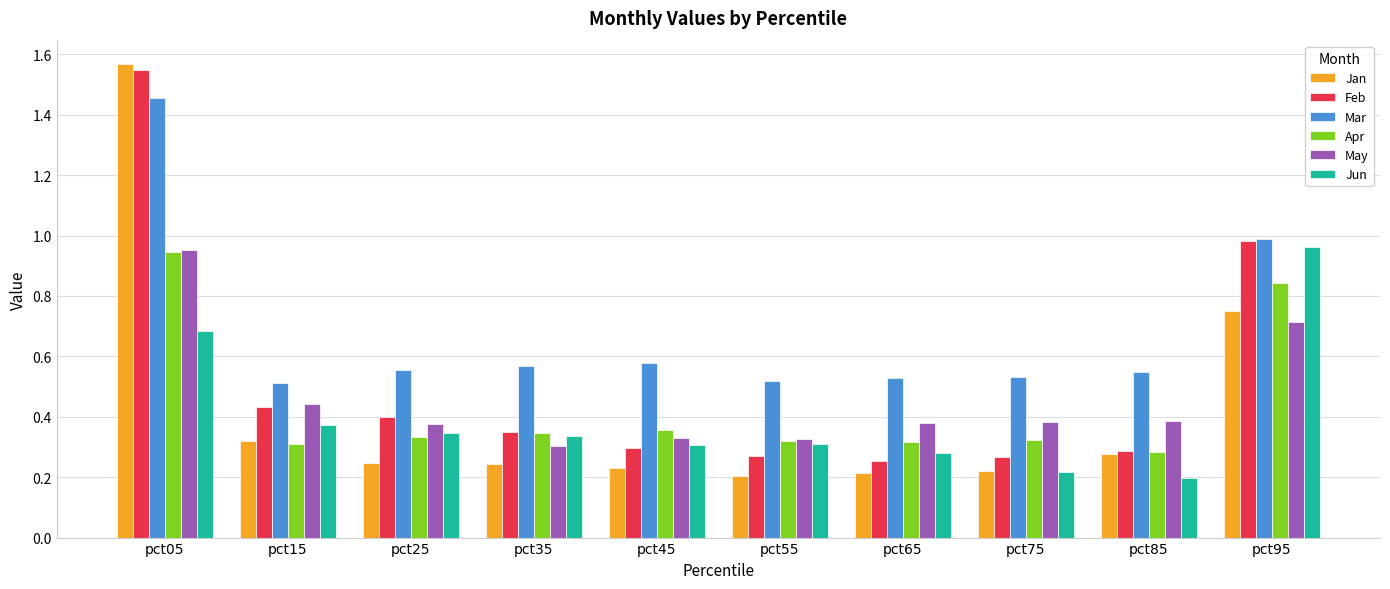

What is the difference between the maximum and second lowest values in the Feb series?

1.3